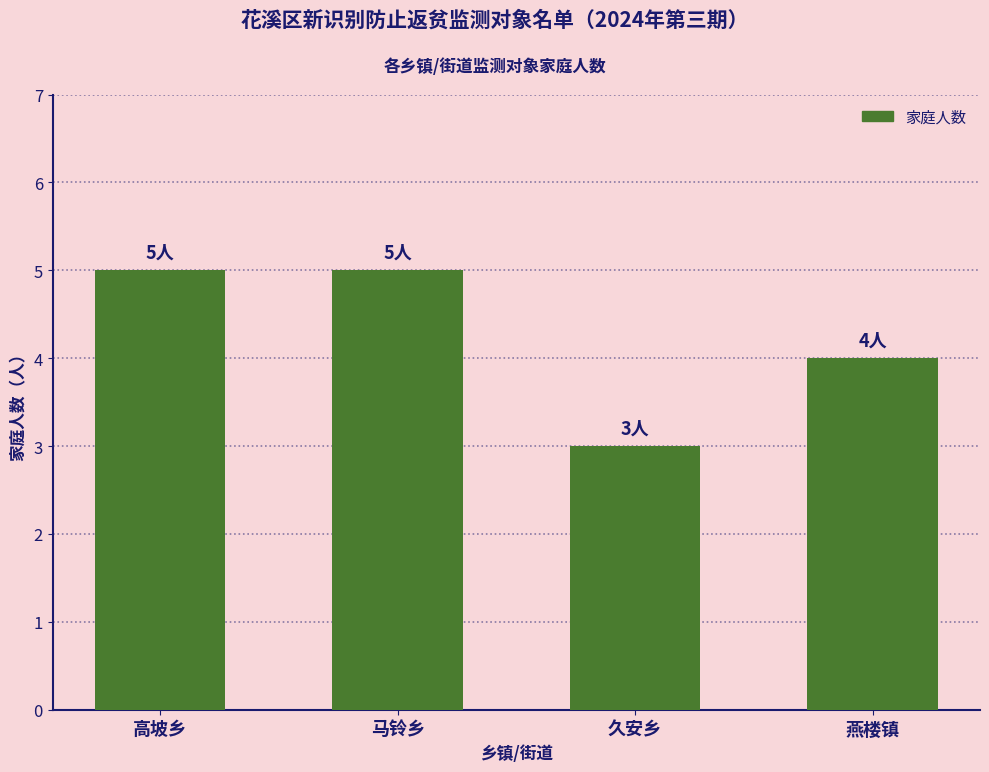

The value at 燕楼镇 is 4. True or false?

True